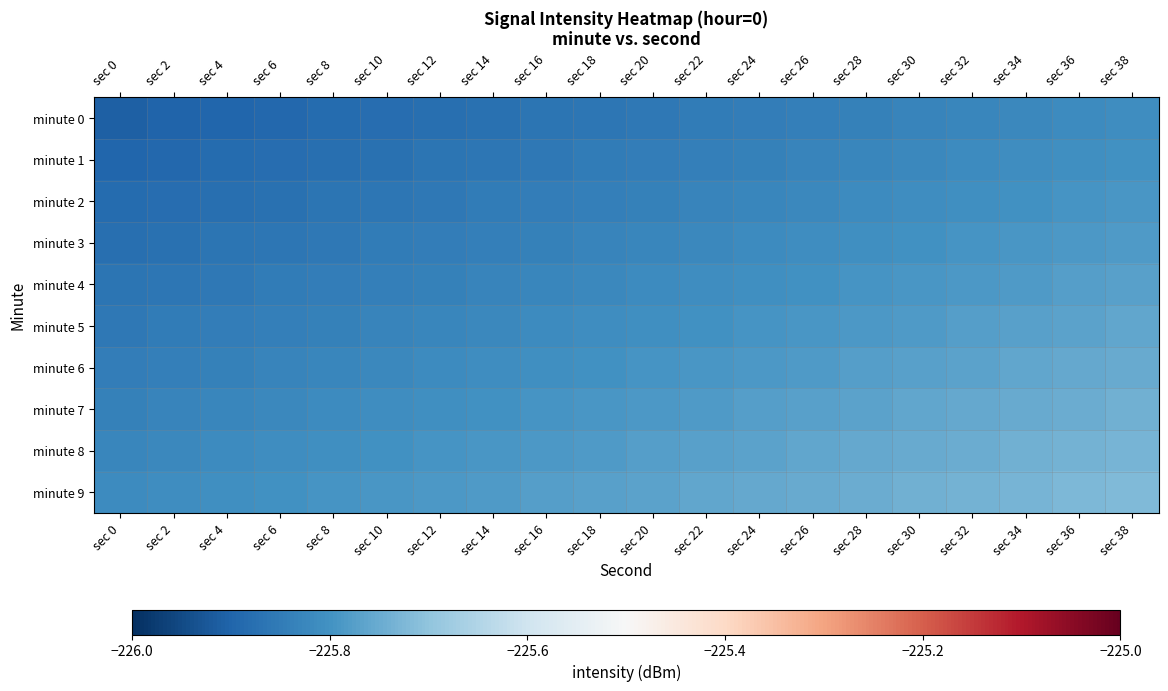

At which category is the sum across all series the highest?

sec 38